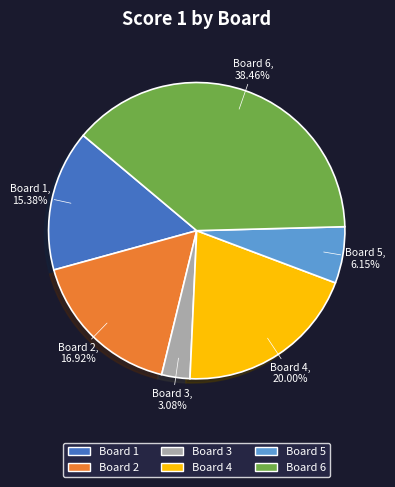

Does any single category account for the majority?

No